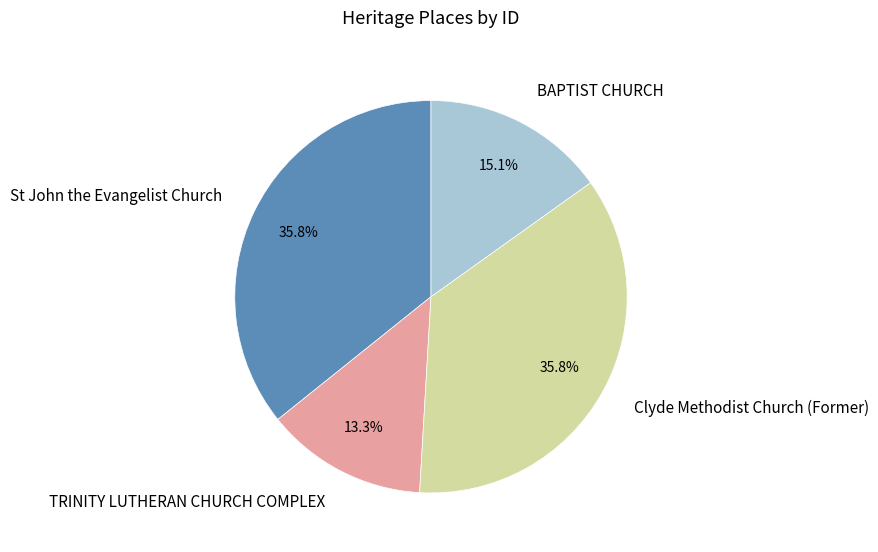

Which category has the smallest portion of the pie?

TRINITY LUTHERAN CHURCH COMPLEX